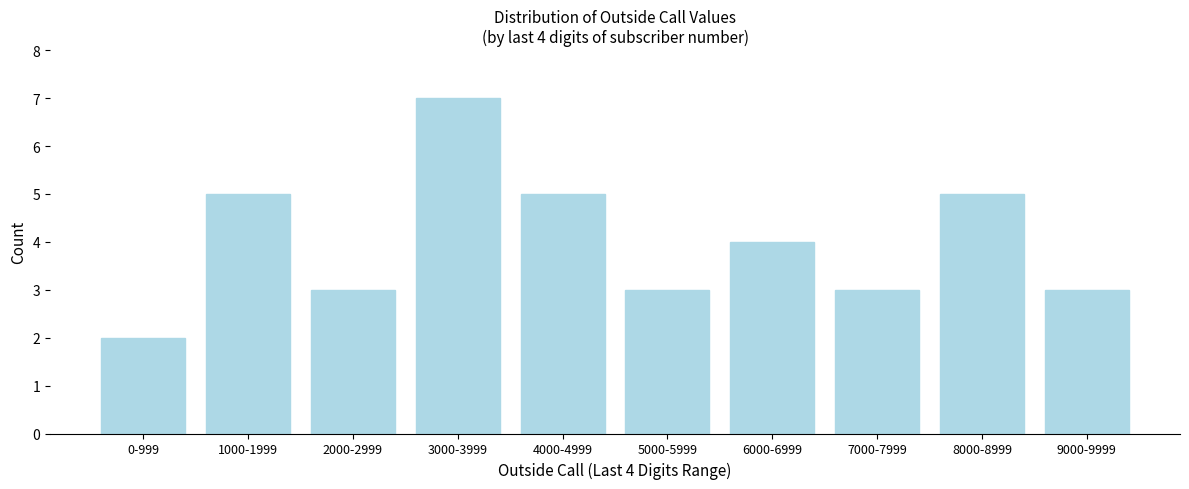

Reading left to right, extract all data points from this chart.

2	5	3	7	5	3	4	3	5	3